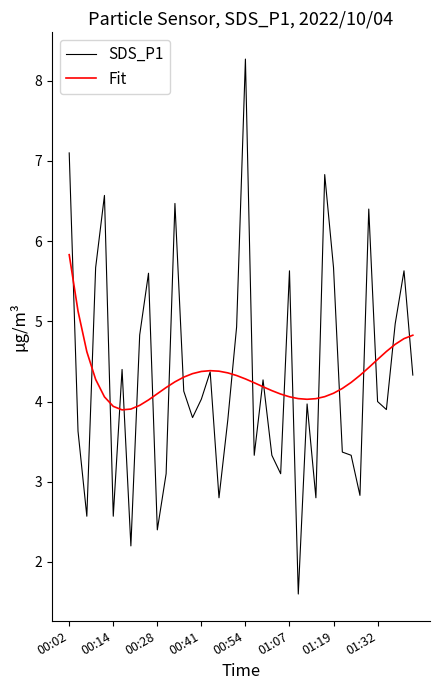

What is the minimum value for SDS_P1?

1.6